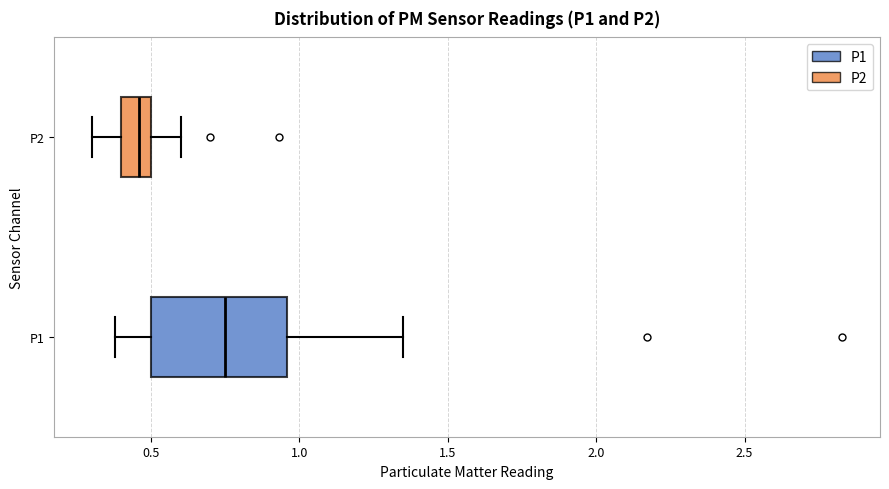

Where does the median line of the box for P2 sit on the x-axis? The values are not printed on the chart, so give them approximately, as read against the axis.

0.45